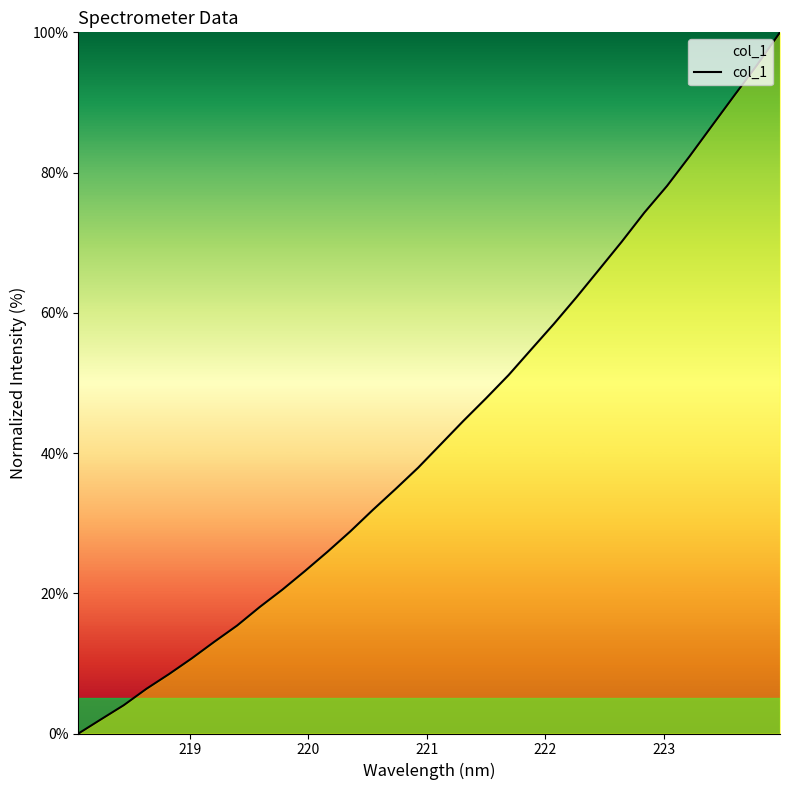

What is the greatest value displayed?

100.0